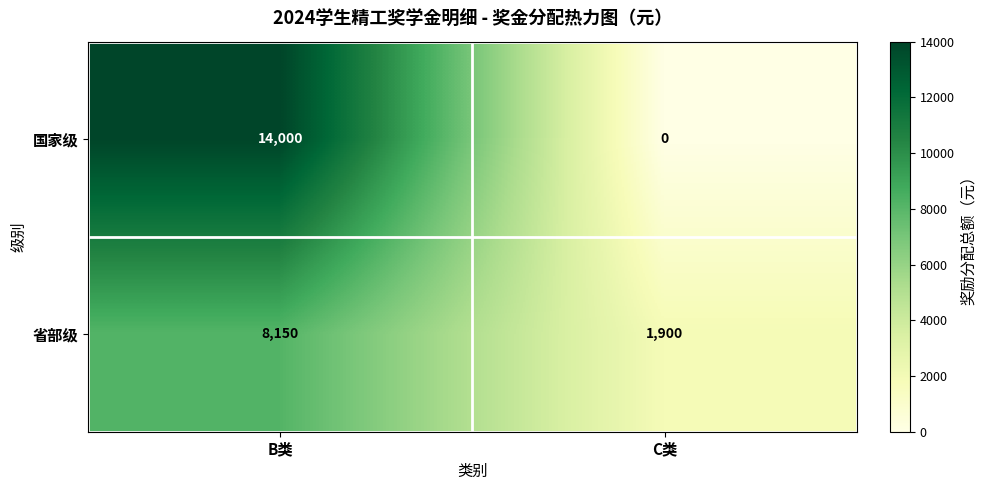

How many distinct data groups are displayed?

2